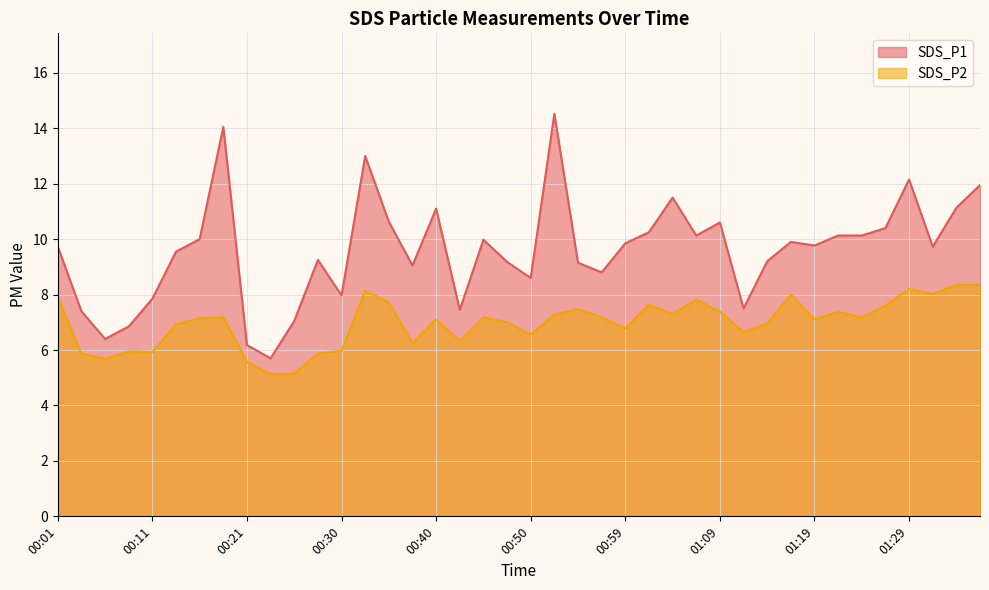

What is the lowest value of the SDS_P2 series?

5.1